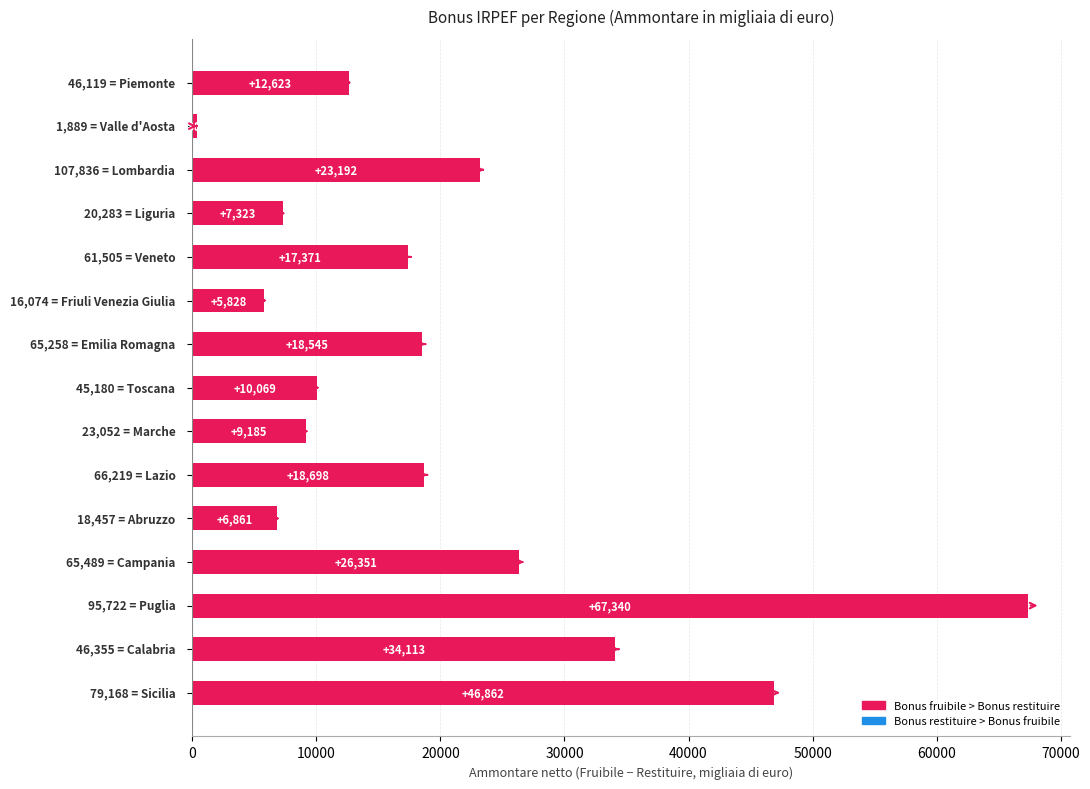

What is the difference between the second highest and second lowest values?

41034